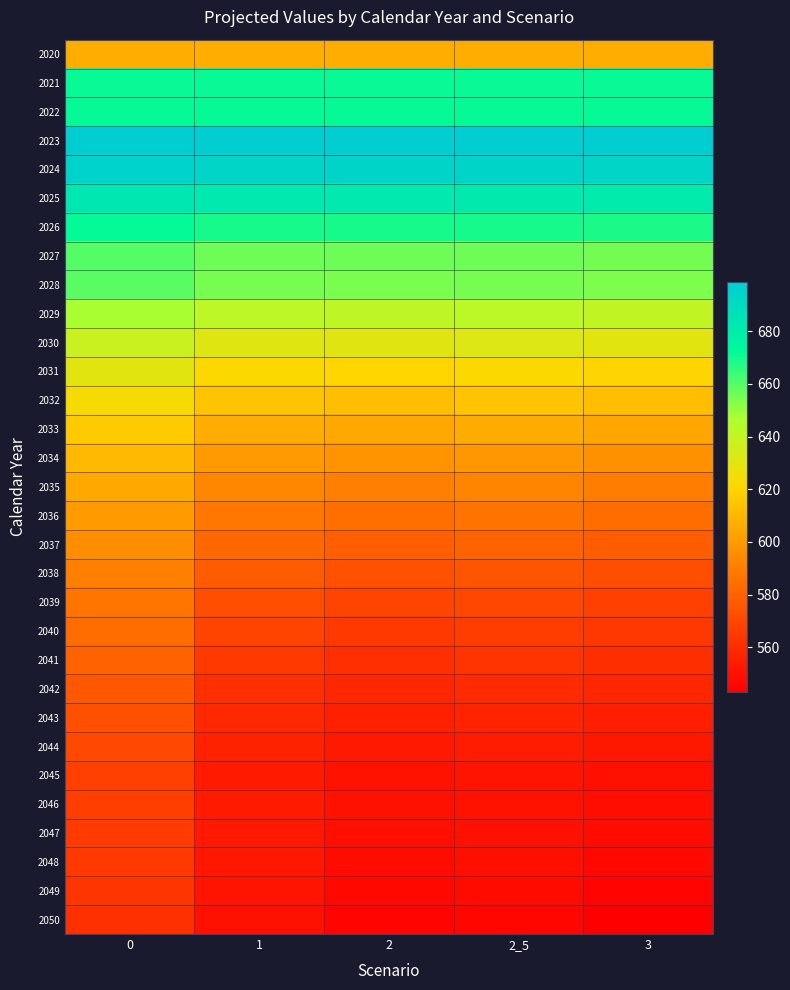

What is the total value across all series at 3?

18670.2